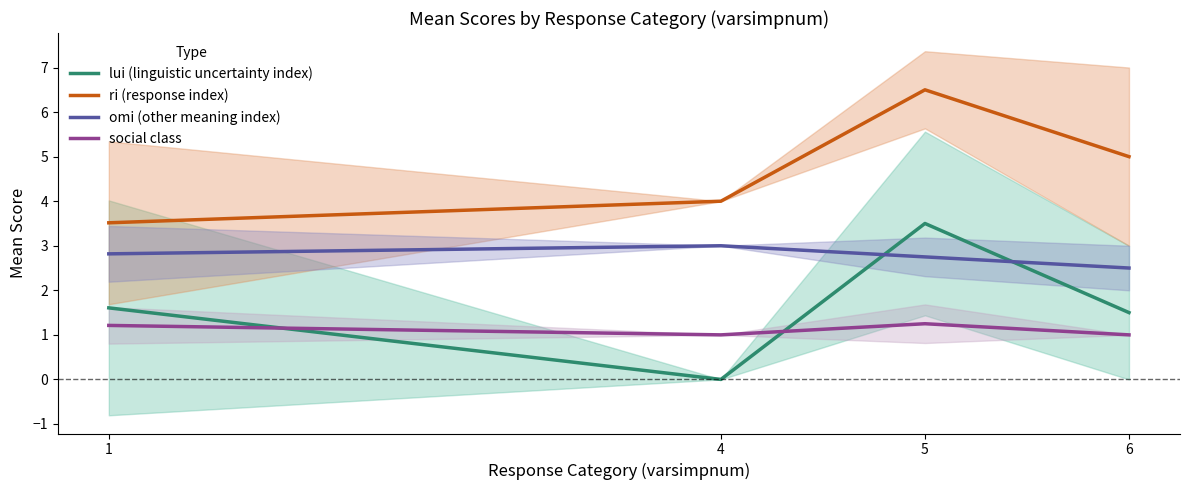

What is the difference between the maximum and second lowest values in the omi (other meaning index) series?

0.2